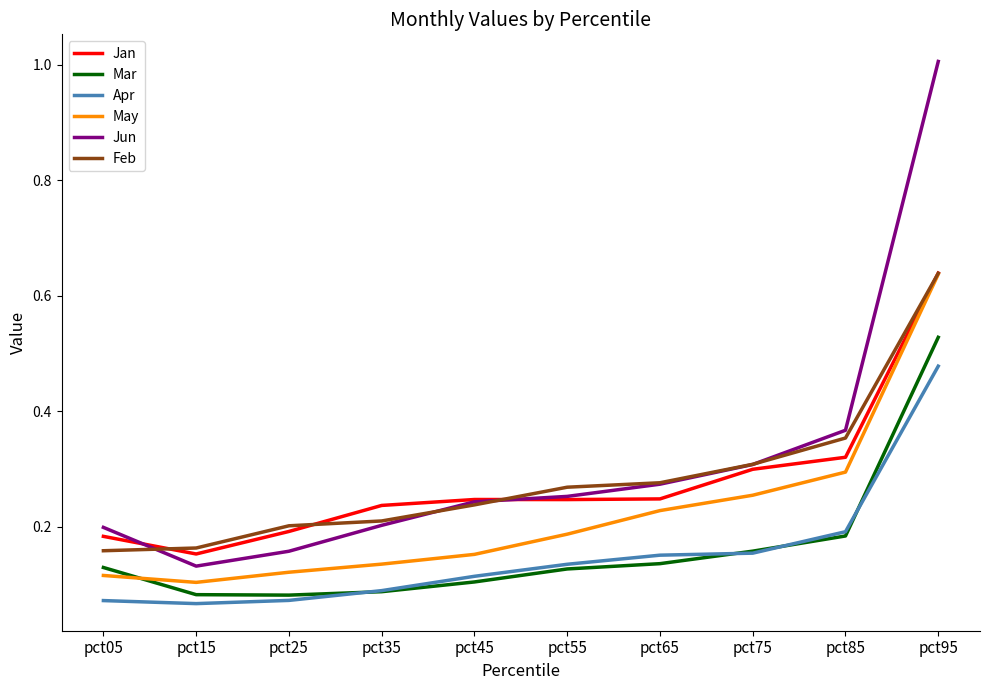

Which series has the widest spread of values?

Jun